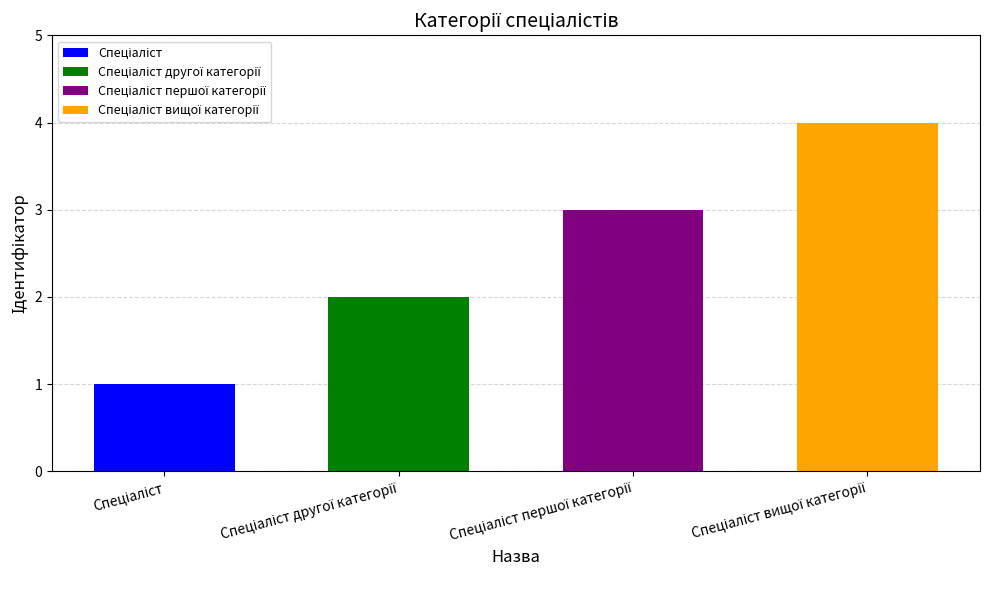

How many bars are there in total?

4